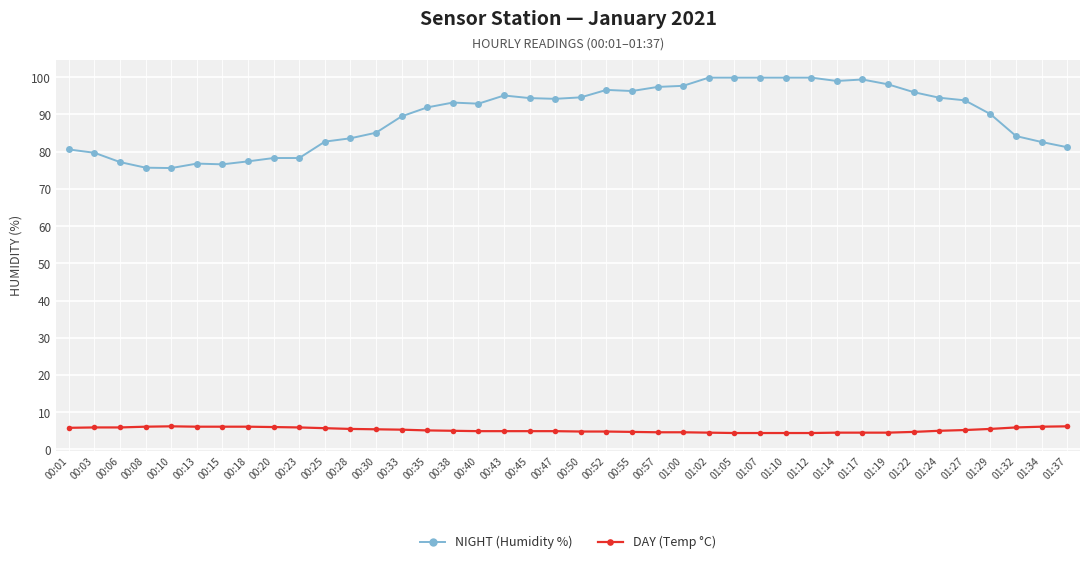

What value does the NIGHT (Humidity %) series have at 00:13?

76.8